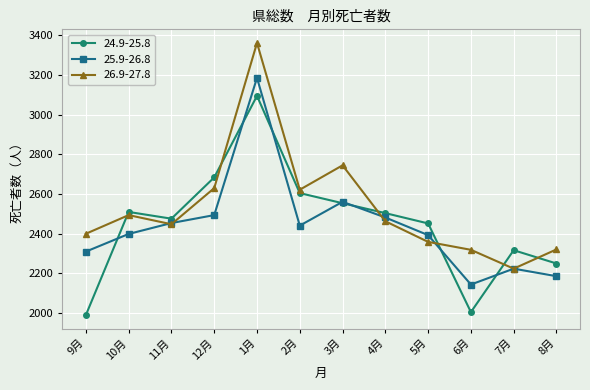

True or false: 25.9-26.8 and 24.9-25.8 cross at least once.

True